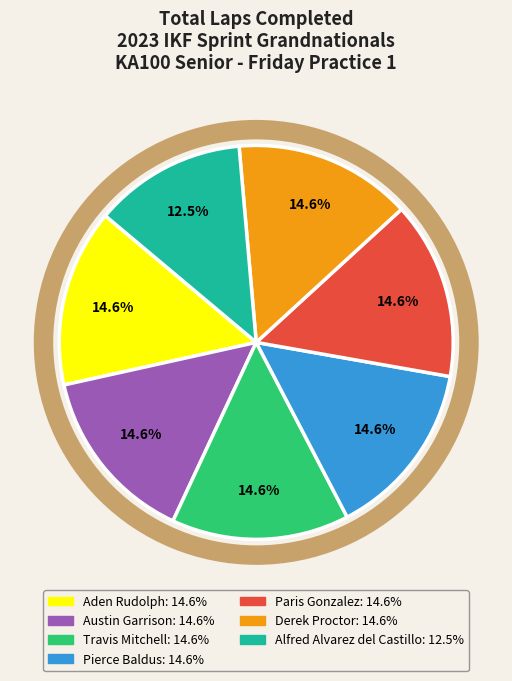

How many slices are in this pie chart?

7